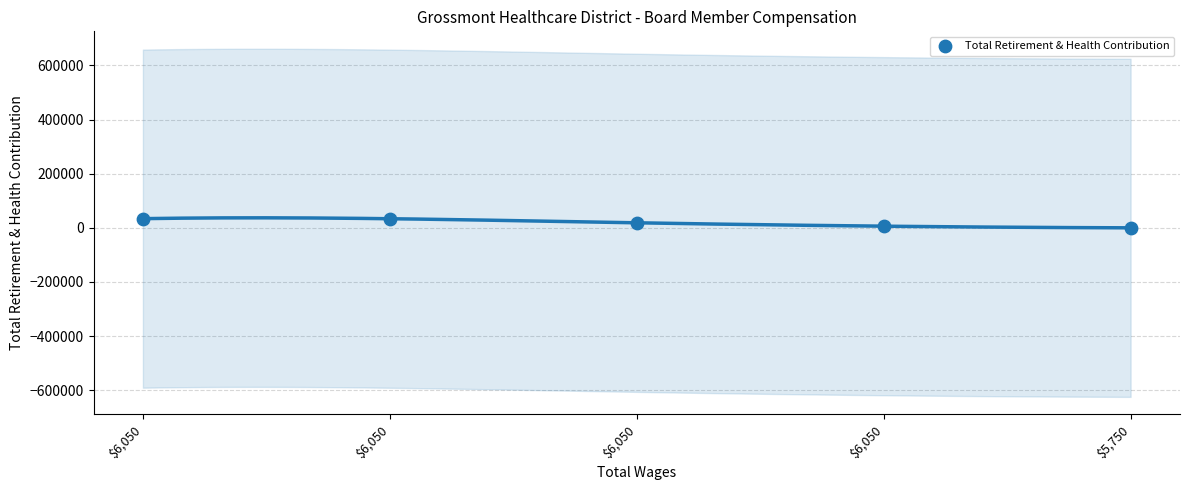

What is the average Y value?

18444